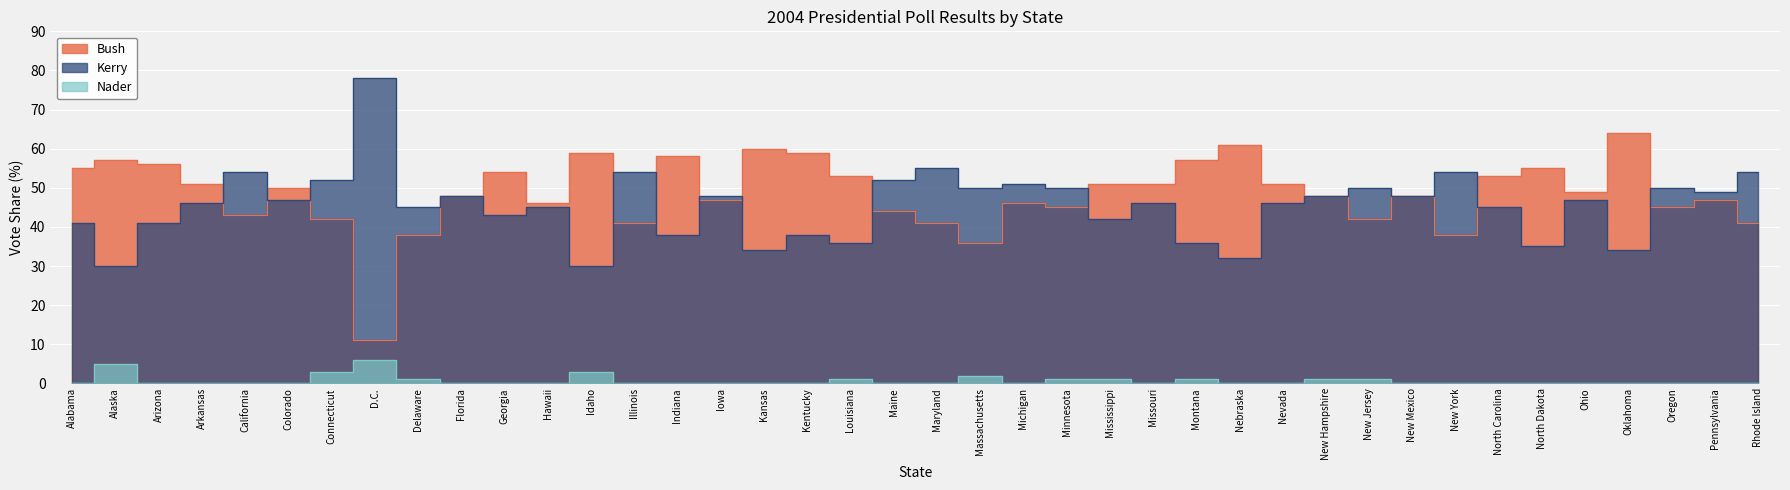

Which series has the largest total across all categories?

Bush